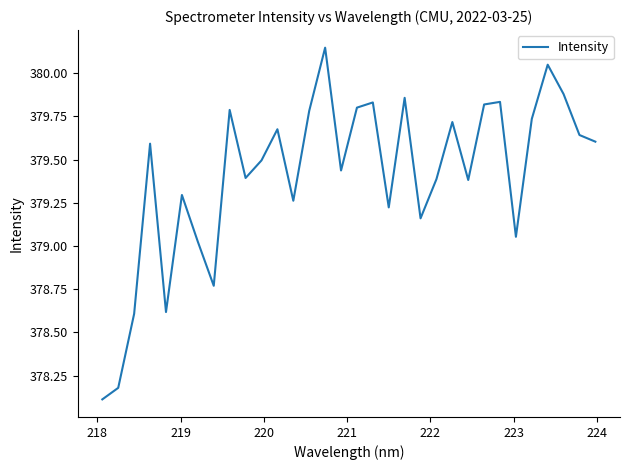

Count the number of values greater than 379.

27